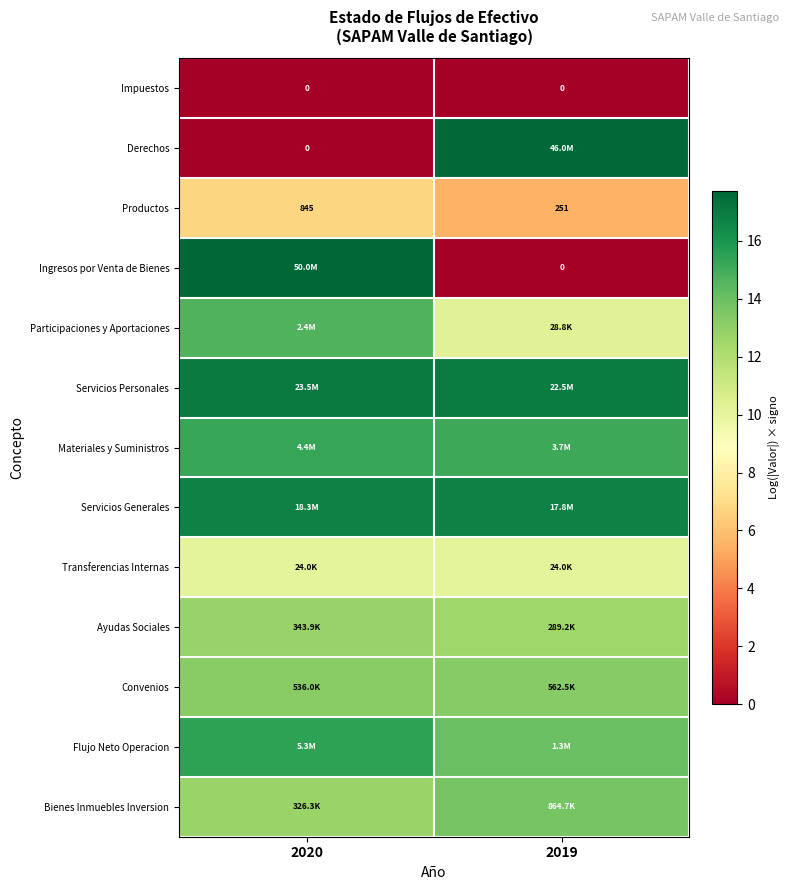

At which category is the sum across all series the highest?

2020